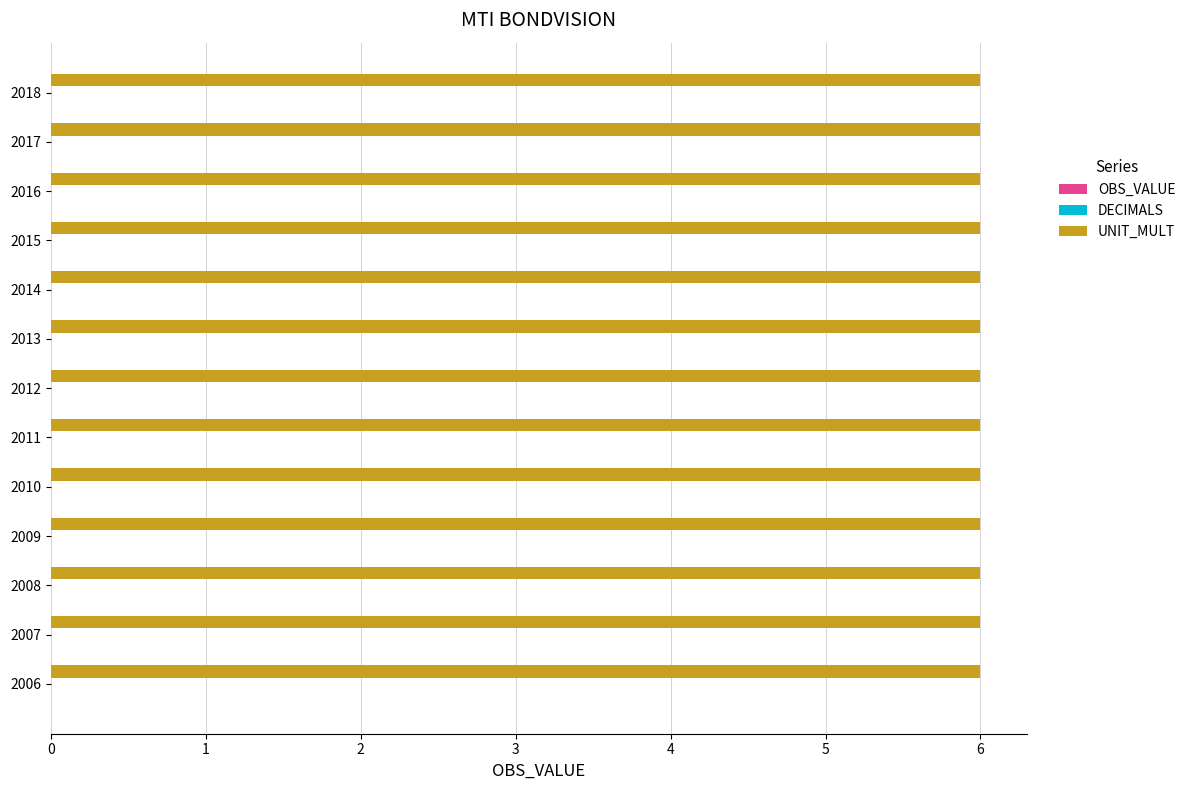

Rank the categories by OBS_VALUE value from lowest to highest.

2006, 2007, 2008, 2009, 2010, 2011, 2012, 2013, 2014, 2015, 2016, 2017, 2018